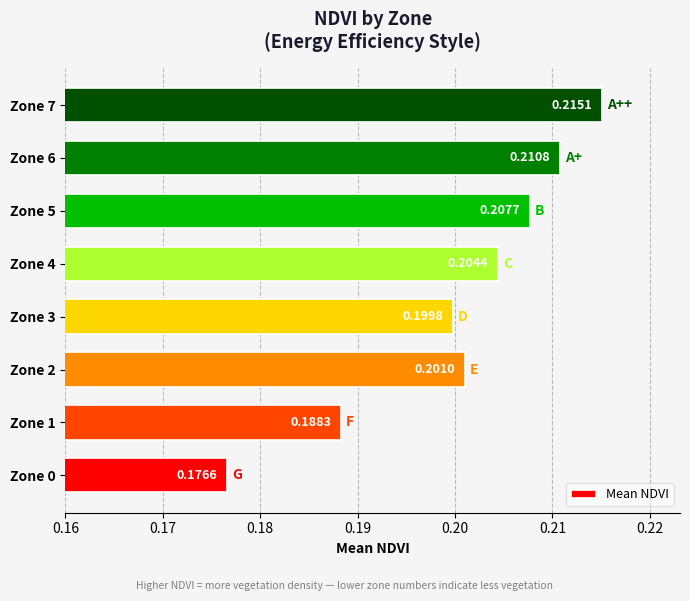

List the labels in order of value, largest first.

Zone 7, Zone 6, Zone 5, Zone 4, Zone 2, Zone 3, Zone 1, Zone 0